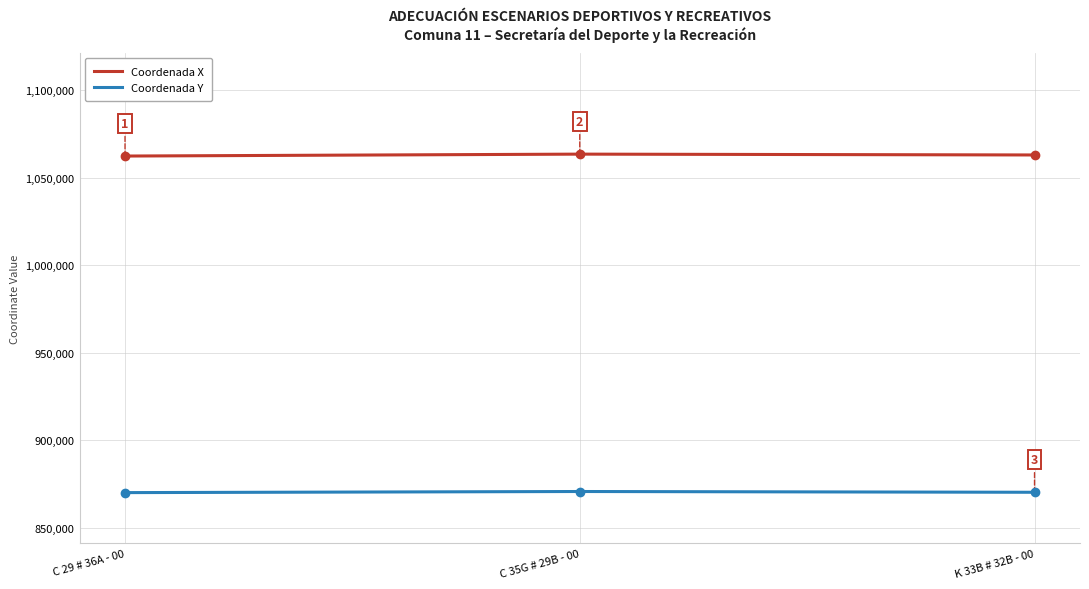

What position from the left is K 33B # 32B - 00?

3